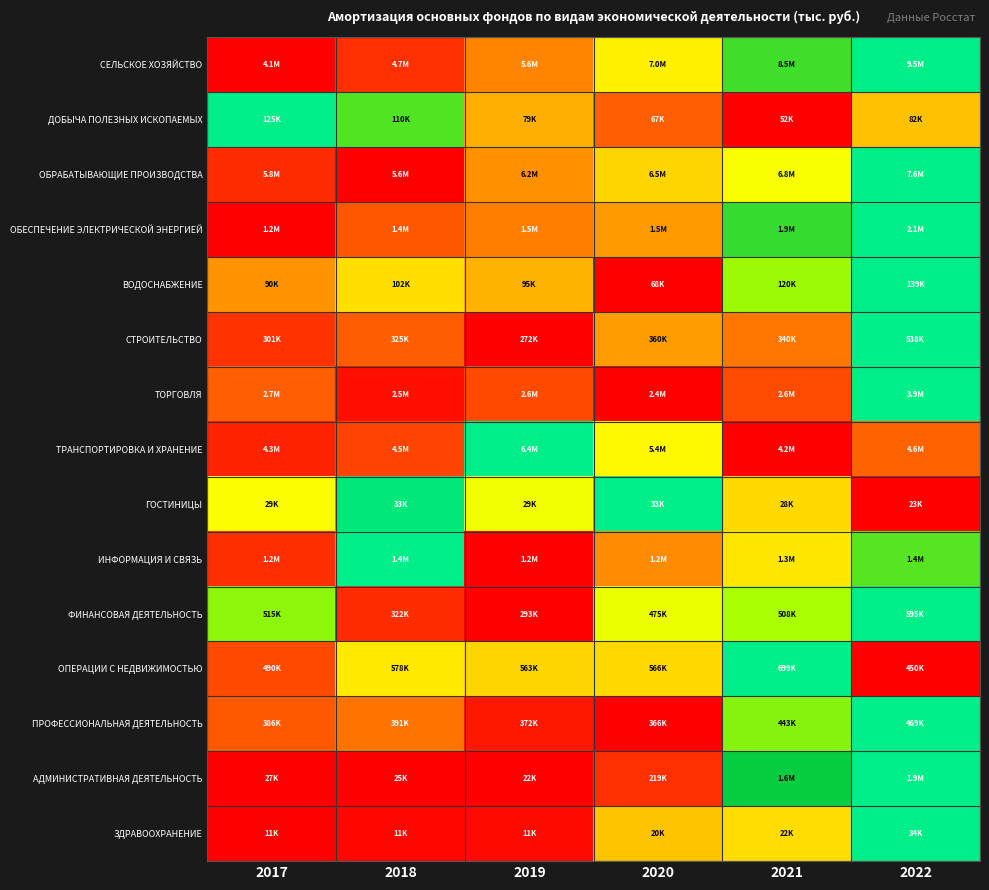

What is the difference between the highest and lowest values at 2020?

1.0